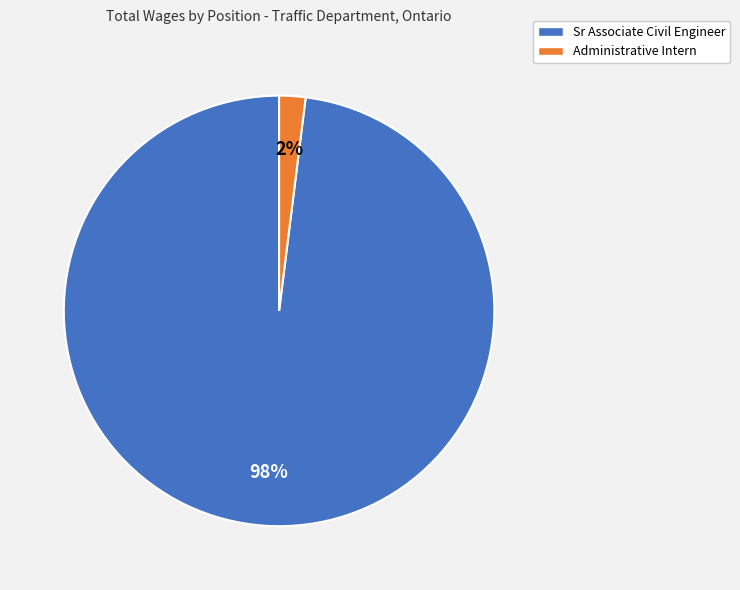

The Sr Associate Civil Engineer slice represents 90% of the pie. True or false?

False